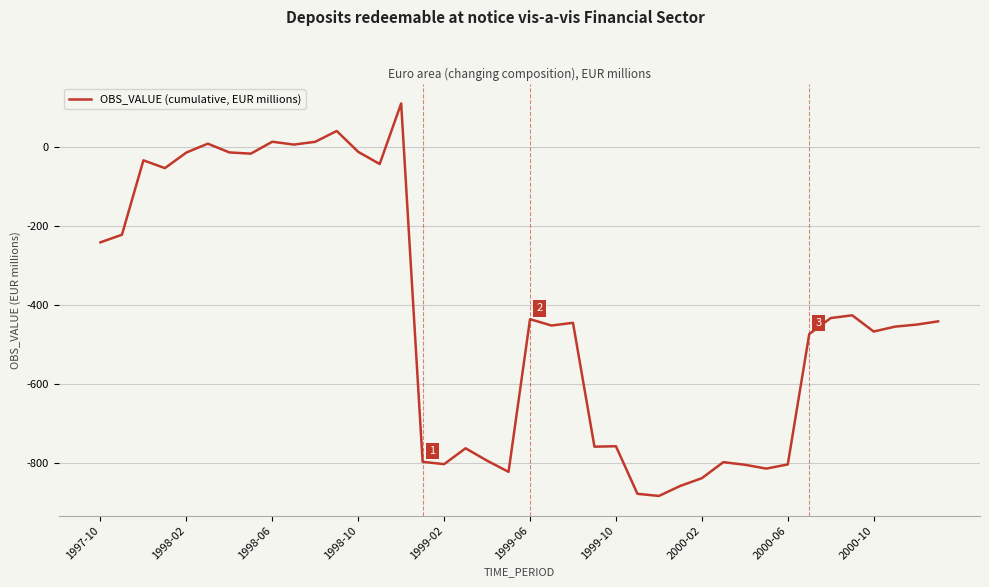

What is the smallest value displayed?

-882.7